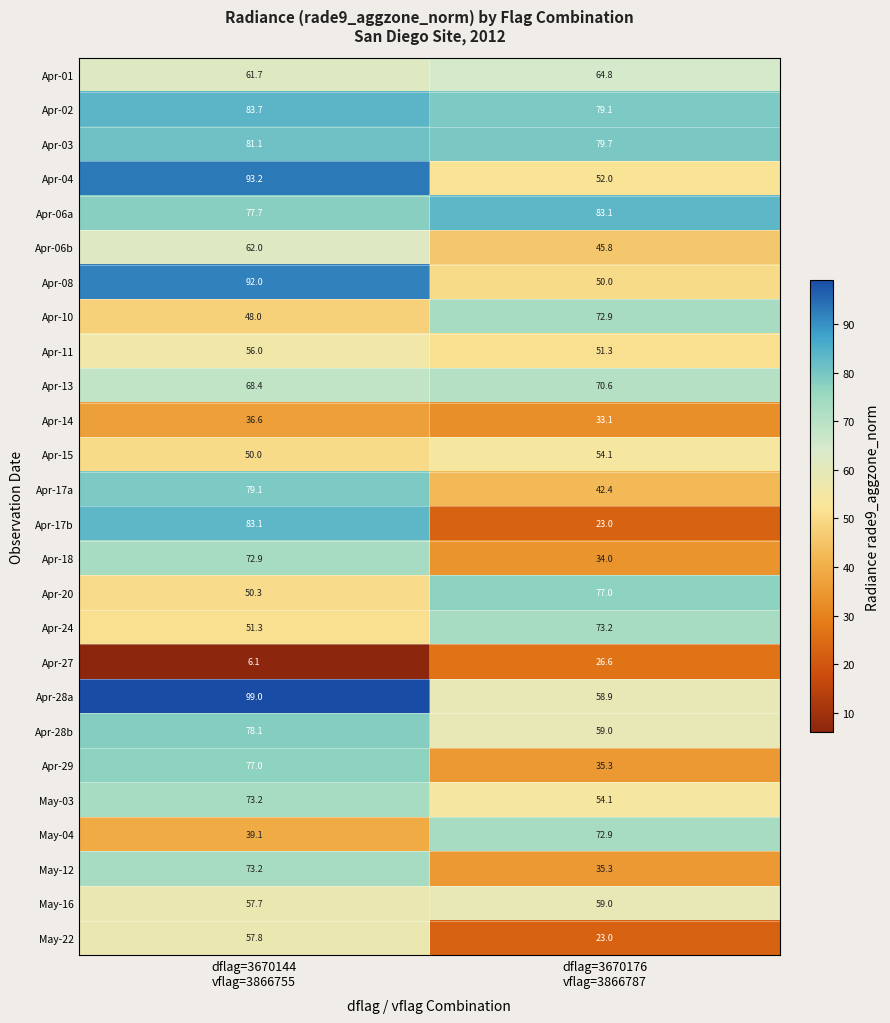

Which series has the largest total across all categories?

Apr-02